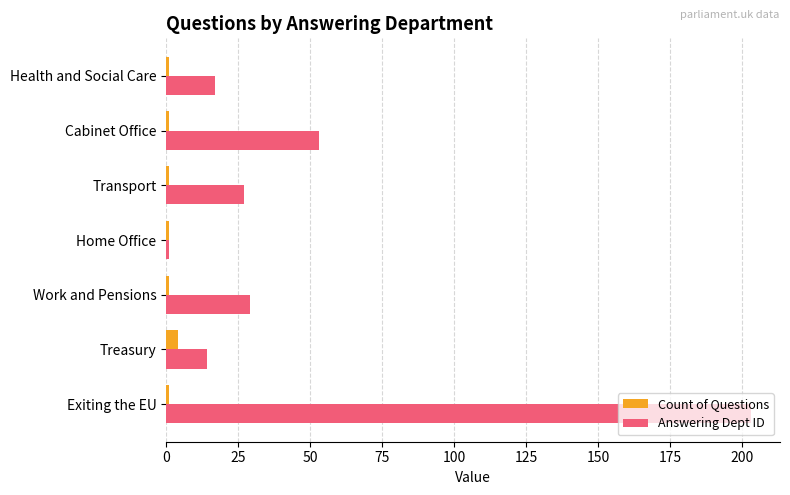

At which category does the chart reach its peak across all series?

Exiting the EU